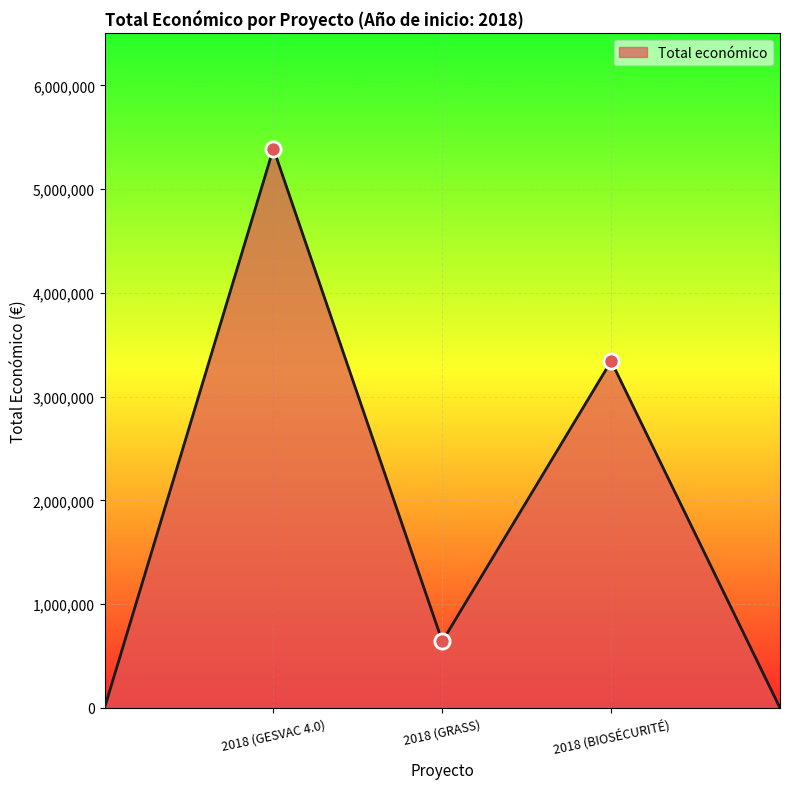

True or false: the data has more than 0 interior local peaks.

True